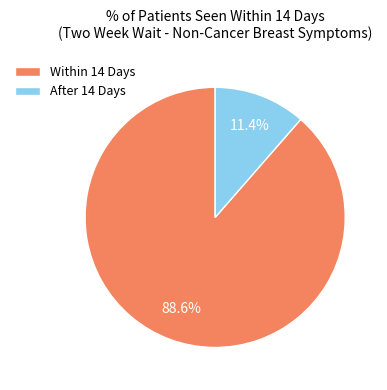

How much of the chart is everything except Within 14 Days?

11.4%